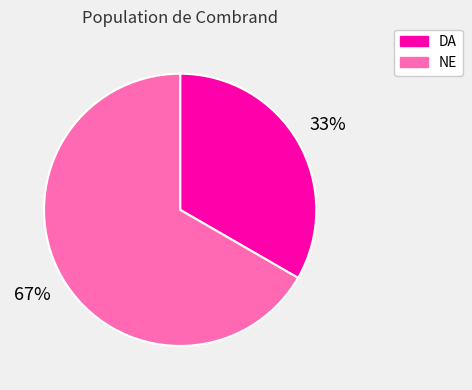

What percentage is the DA slice, to the nearest percent?

33%